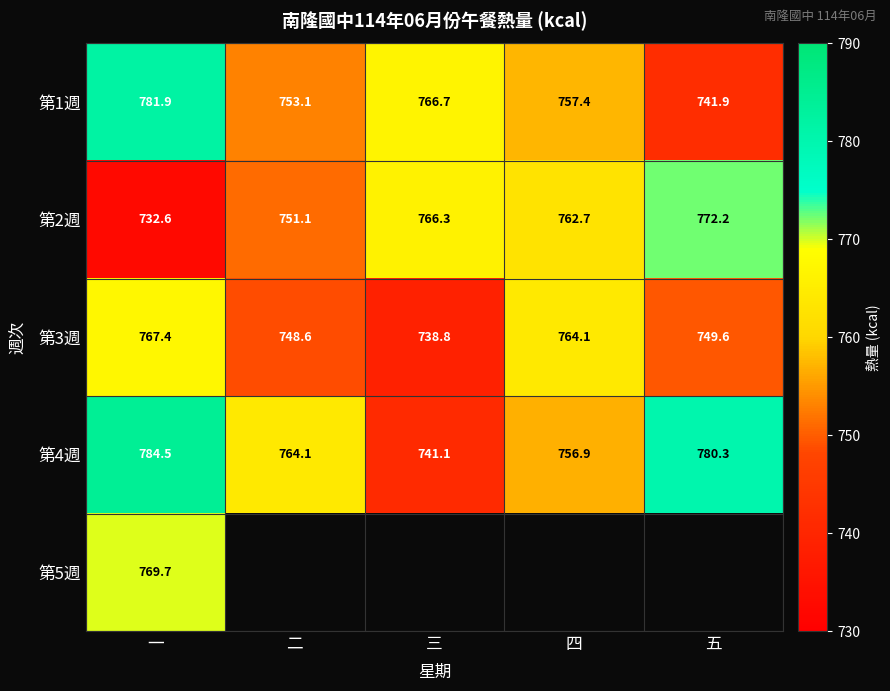

What is the sum of the 第4週 values at 四 and 三?

1498.0